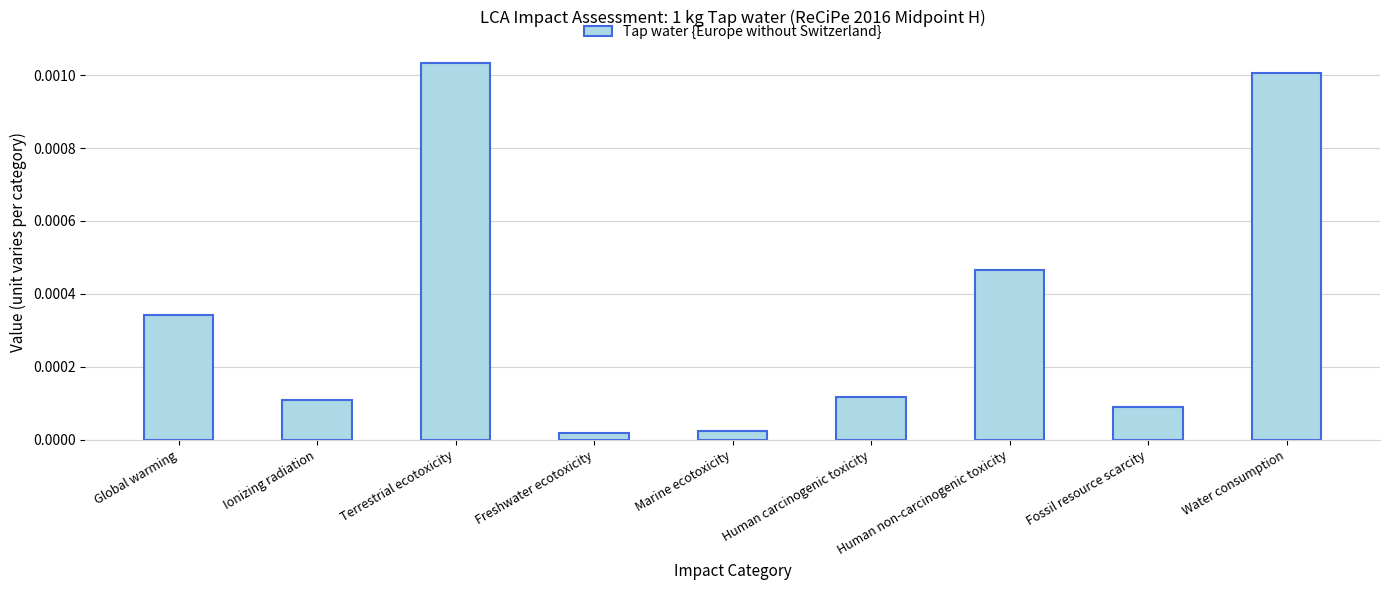

Does the chart contain any negative values?

No